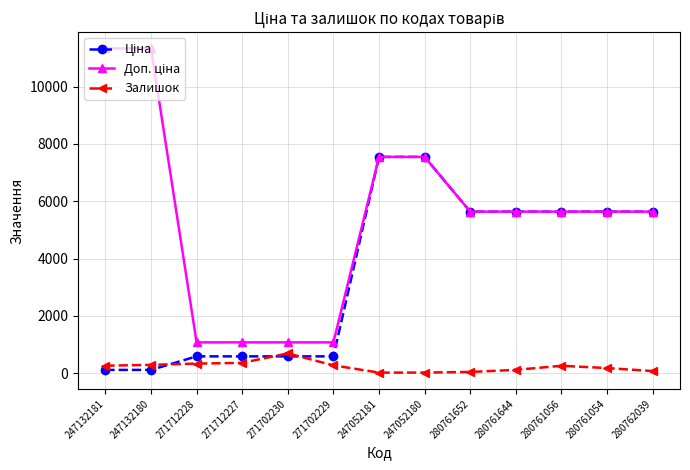

Which category has the highest value in the Залишок series?

271702230